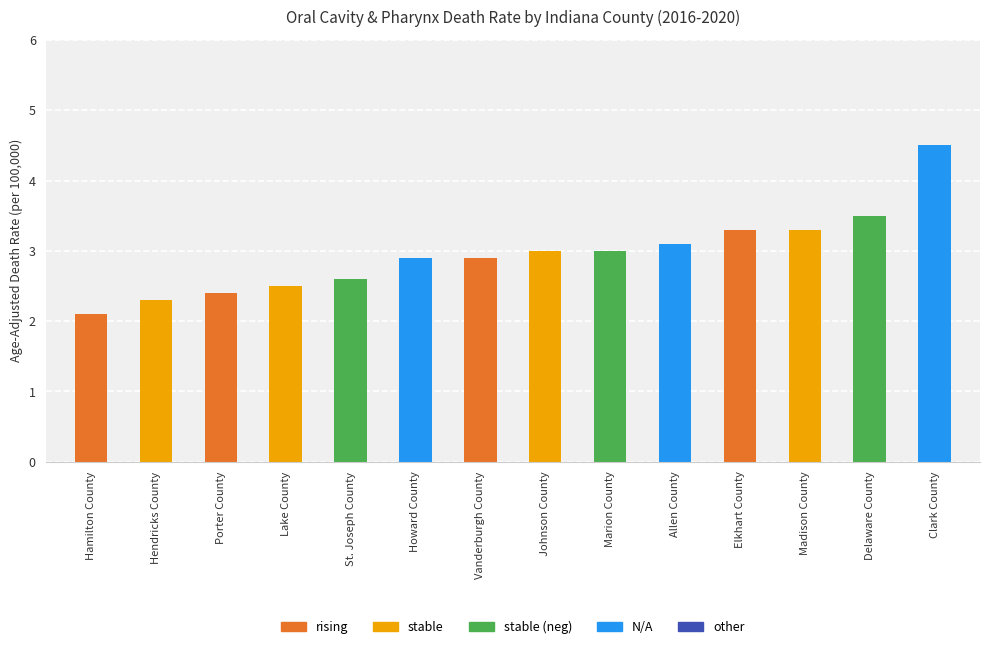

Reading left to right, list all the values displayed in this chart.

2.1	2.3	2.4	2.5	2.6	2.9	2.9	3.0	3.0	3.1	3.3	3.3	3.5	4.5